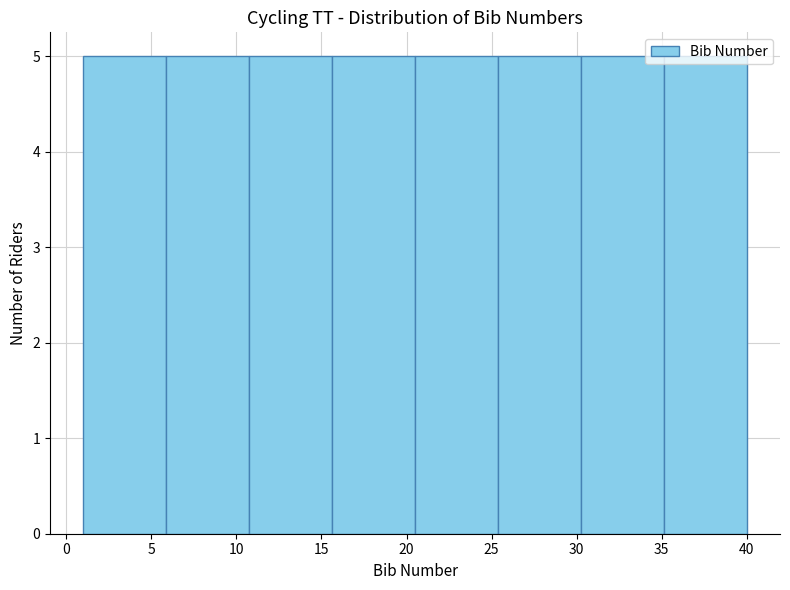

How tall is the bar that spans 6.0 to 11.0 on the x-axis? Neither the bar edges nor the heights are printed on the chart, so give them approximately, as read against the axes.

5